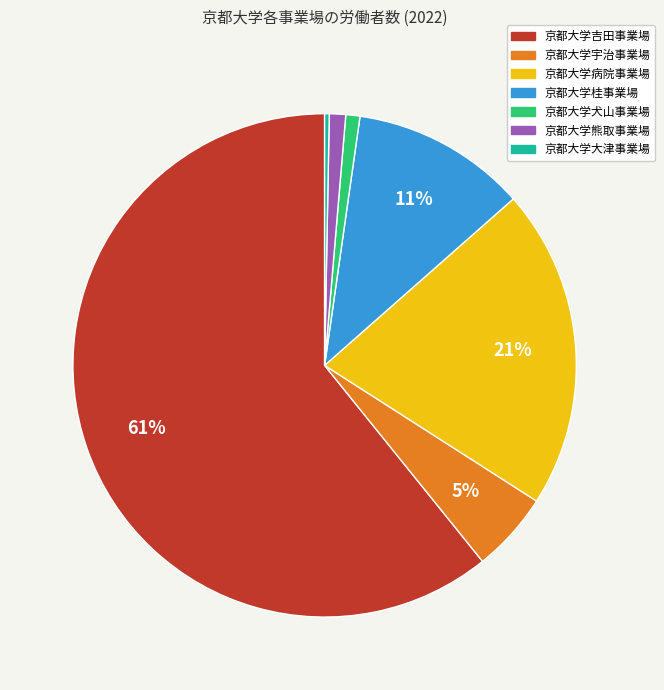

The 京都大学宇治事業場 slice represents 5% of the pie. True or false?

True